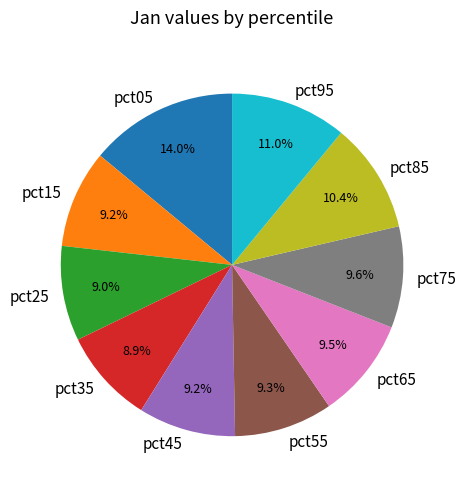

How many segments does this pie chart have?

10